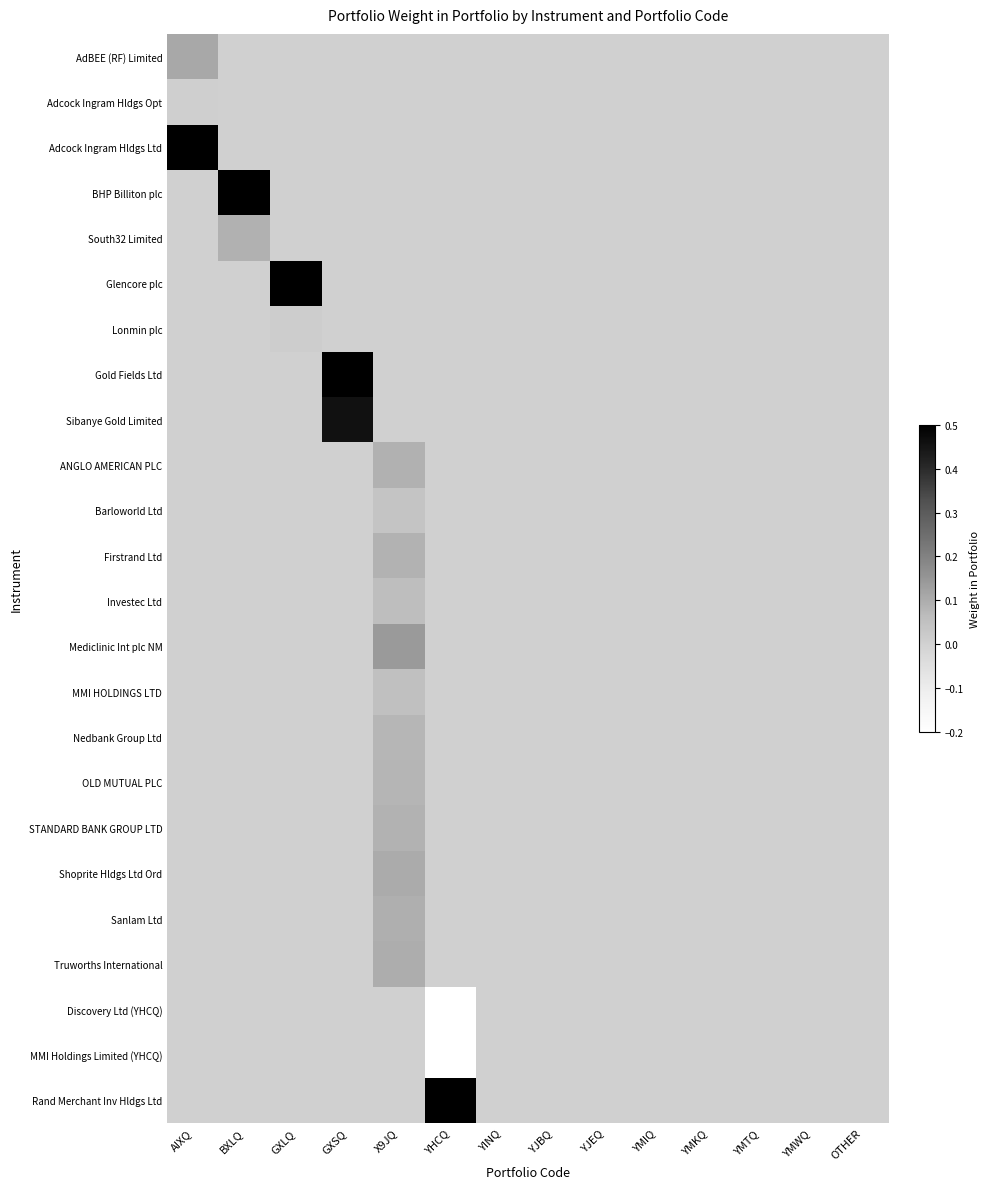

Reading left to right, transcribe all the data shown in this chart.

AdBEE (RF) Limited: AIXQ=0.1	BXLQ=0.0	GXLQ=0.0	GXSQ=0.0	X9JQ=0.0	YHCQ=0.0	YINQ=0.0	YJBQ=0.0	YJEQ=0.0	YMIQ=0.0	YMKQ=0.0	YMTQ=0.0	YMWQ=0.0	OTHER=0.0
Adcock Ingram Hldgs Opt: AIXQ=0.0	BXLQ=0.0	GXLQ=0.0	GXSQ=0.0	X9JQ=0.0	YHCQ=0.0	YINQ=0.0	YJBQ=0.0	YJEQ=0.0	YMIQ=0.0	YMKQ=0.0	YMTQ=0.0	YMWQ=0.0	OTHER=0.0
Adcock Ingram Hldgs Ltd: AIXQ=0.9	BXLQ=0.0	GXLQ=0.0	GXSQ=0.0	X9JQ=0.0	YHCQ=0.0	YINQ=0.0	YJBQ=0.0	YJEQ=0.0	YMIQ=0.0	YMKQ=0.0	YMTQ=0.0	YMWQ=0.0	OTHER=0.0
BHP Billiton plc: AIXQ=0.0	BXLQ=0.9	GXLQ=0.0	GXSQ=0.0	X9JQ=0.0	YHCQ=0.0	YINQ=0.0	YJBQ=0.0	YJEQ=0.0	YMIQ=0.0	YMKQ=0.0	YMTQ=0.0	YMWQ=0.0	OTHER=0.0
South32 Limited: AIXQ=0.0	BXLQ=0.1	GXLQ=0.0	GXSQ=0.0	X9JQ=0.0	YHCQ=0.0	YINQ=0.0	YJBQ=0.0	YJEQ=0.0	YMIQ=0.0	YMKQ=0.0	YMTQ=0.0	YMWQ=0.0	OTHER=0.0
Glencore plc: AIXQ=0.0	BXLQ=0.0	GXLQ=1.0	GXSQ=0.0	X9JQ=0.0	YHCQ=0.0	YINQ=0.0	YJBQ=0.0	YJEQ=0.0	YMIQ=0.0	YMKQ=0.0	YMTQ=0.0	YMWQ=0.0	OTHER=0.0
Lonmin plc: AIXQ=0.0	BXLQ=0.0	GXLQ=0.0	GXSQ=0.0	X9JQ=0.0	YHCQ=0.0	YINQ=0.0	YJBQ=0.0	YJEQ=0.0	YMIQ=0.0	YMKQ=0.0	YMTQ=0.0	YMWQ=0.0	OTHER=0.0
Gold Fields Ltd: AIXQ=0.0	BXLQ=0.0	GXLQ=0.0	GXSQ=0.5	X9JQ=0.0	YHCQ=0.0	YINQ=0.0	YJBQ=0.0	YJEQ=0.0	YMIQ=0.0	YMKQ=0.0	YMTQ=0.0	YMWQ=0.0	OTHER=0.0
Sibanye Gold Limited: AIXQ=0.0	BXLQ=0.0	GXLQ=0.0	GXSQ=0.5	X9JQ=0.0	YHCQ=0.0	YINQ=0.0	YJBQ=0.0	YJEQ=0.0	YMIQ=0.0	YMKQ=0.0	YMTQ=0.0	YMWQ=0.0	OTHER=0.0
ANGLO AMERICAN PLC: AIXQ=0.0	BXLQ=0.0	GXLQ=0.0	GXSQ=0.0	X9JQ=0.1	YHCQ=0.0	YINQ=0.0	YJBQ=0.0	YJEQ=0.0	YMIQ=0.0	YMKQ=0.0	YMTQ=0.0	YMWQ=0.0	OTHER=0.0
Barloworld Ltd: AIXQ=0.0	BXLQ=0.0	GXLQ=0.0	GXSQ=0.0	X9JQ=0.0	YHCQ=0.0	YINQ=0.0	YJBQ=0.0	YJEQ=0.0	YMIQ=0.0	YMKQ=0.0	YMTQ=0.0	YMWQ=0.0	OTHER=0.0
Firstrand Ltd: AIXQ=0.0	BXLQ=0.0	GXLQ=0.0	GXSQ=0.0	X9JQ=0.1	YHCQ=0.0	YINQ=0.0	YJBQ=0.0	YJEQ=0.0	YMIQ=0.0	YMKQ=0.0	YMTQ=0.0	YMWQ=0.0	OTHER=0.0
Investec Ltd: AIXQ=0.0	BXLQ=0.0	GXLQ=0.0	GXSQ=0.0	X9JQ=0.1	YHCQ=0.0	YINQ=0.0	YJBQ=0.0	YJEQ=0.0	YMIQ=0.0	YMKQ=0.0	YMTQ=0.0	YMWQ=0.0	OTHER=0.0
Mediclinic Int plc NM: AIXQ=0.0	BXLQ=0.0	GXLQ=0.0	GXSQ=0.0	X9JQ=0.1	YHCQ=0.0	YINQ=0.0	YJBQ=0.0	YJEQ=0.0	YMIQ=0.0	YMKQ=0.0	YMTQ=0.0	YMWQ=0.0	OTHER=0.0
MMI HOLDINGS LTD: AIXQ=0.0	BXLQ=0.0	GXLQ=0.0	GXSQ=0.0	X9JQ=0.1	YHCQ=0.0	YINQ=0.0	YJBQ=0.0	YJEQ=0.0	YMIQ=0.0	YMKQ=0.0	YMTQ=0.0	YMWQ=0.0	OTHER=0.0
Nedbank Group Ltd: AIXQ=0.0	BXLQ=0.0	GXLQ=0.0	GXSQ=0.0	X9JQ=0.1	YHCQ=0.0	YINQ=0.0	YJBQ=0.0	YJEQ=0.0	YMIQ=0.0	YMKQ=0.0	YMTQ=0.0	YMWQ=0.0	OTHER=0.0
OLD MUTUAL PLC: AIXQ=0.0	BXLQ=0.0	GXLQ=0.0	GXSQ=0.0	X9JQ=0.1	YHCQ=0.0	YINQ=0.0	YJBQ=0.0	YJEQ=0.0	YMIQ=0.0	YMKQ=0.0	YMTQ=0.0	YMWQ=0.0	OTHER=0.0
STANDARD BANK GROUP LTD: AIXQ=0.0	BXLQ=0.0	GXLQ=0.0	GXSQ=0.0	X9JQ=0.1	YHCQ=0.0	YINQ=0.0	YJBQ=0.0	YJEQ=0.0	YMIQ=0.0	YMKQ=0.0	YMTQ=0.0	YMWQ=0.0	OTHER=0.0
Shoprite Hldgs Ltd Ord: AIXQ=0.0	BXLQ=0.0	GXLQ=0.0	GXSQ=0.0	X9JQ=0.1	YHCQ=0.0	YINQ=0.0	YJBQ=0.0	YJEQ=0.0	YMIQ=0.0	YMKQ=0.0	YMTQ=0.0	YMWQ=0.0	OTHER=0.0
Sanlam Ltd: AIXQ=0.0	BXLQ=0.0	GXLQ=0.0	GXSQ=0.0	X9JQ=0.1	YHCQ=0.0	YINQ=0.0	YJBQ=0.0	YJEQ=0.0	YMIQ=0.0	YMKQ=0.0	YMTQ=0.0	YMWQ=0.0	OTHER=0.0
Truworths International: AIXQ=0.0	BXLQ=0.0	GXLQ=0.0	GXSQ=0.0	X9JQ=0.1	YHCQ=0.0	YINQ=0.0	YJBQ=0.0	YJEQ=0.0	YMIQ=0.0	YMKQ=0.0	YMTQ=0.0	YMWQ=0.0	OTHER=0.0
Discovery Ltd (YHCQ): AIXQ=0.0	BXLQ=0.0	GXLQ=0.0	GXSQ=0.0	X9JQ=0.0	YHCQ=-0.5	YINQ=0.0	YJBQ=0.0	YJEQ=0.0	YMIQ=0.0	YMKQ=0.0	YMTQ=0.0	YMWQ=0.0	OTHER=0.0
MMI Holdings Limited (YHCQ): AIXQ=0.0	BXLQ=0.0	GXLQ=0.0	GXSQ=0.0	X9JQ=0.0	YHCQ=-0.3	YINQ=0.0	YJBQ=0.0	YJEQ=0.0	YMIQ=0.0	YMKQ=0.0	YMTQ=0.0	YMWQ=0.0	OTHER=0.0
Rand Merchant Inv Hldgs Ltd: AIXQ=0.0	BXLQ=0.0	GXLQ=0.0	GXSQ=0.0	X9JQ=0.0	YHCQ=1.0	YINQ=0.0	YJBQ=0.0	YJEQ=0.0	YMIQ=0.0	YMKQ=0.0	YMTQ=0.0	YMWQ=0.0	OTHER=0.0